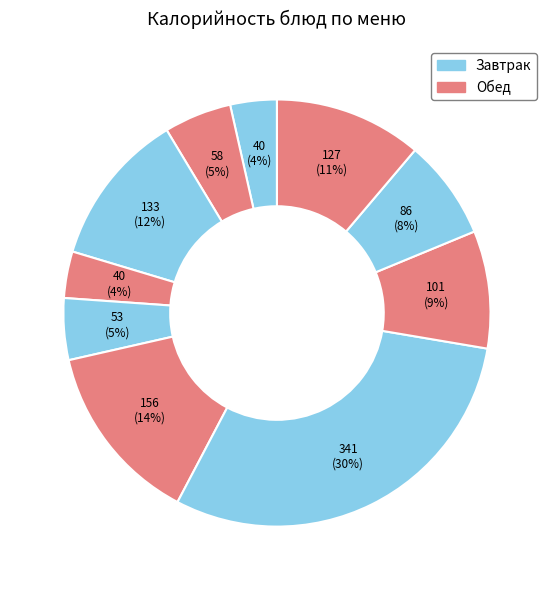

How many segments does this pie chart have?

10